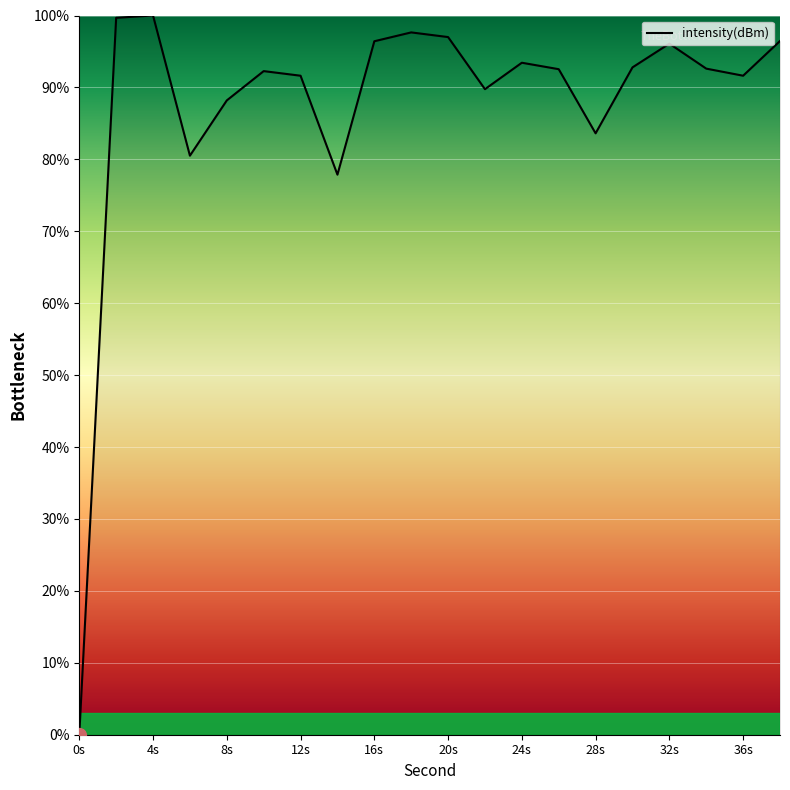

How many lines are shown in the chart?

1